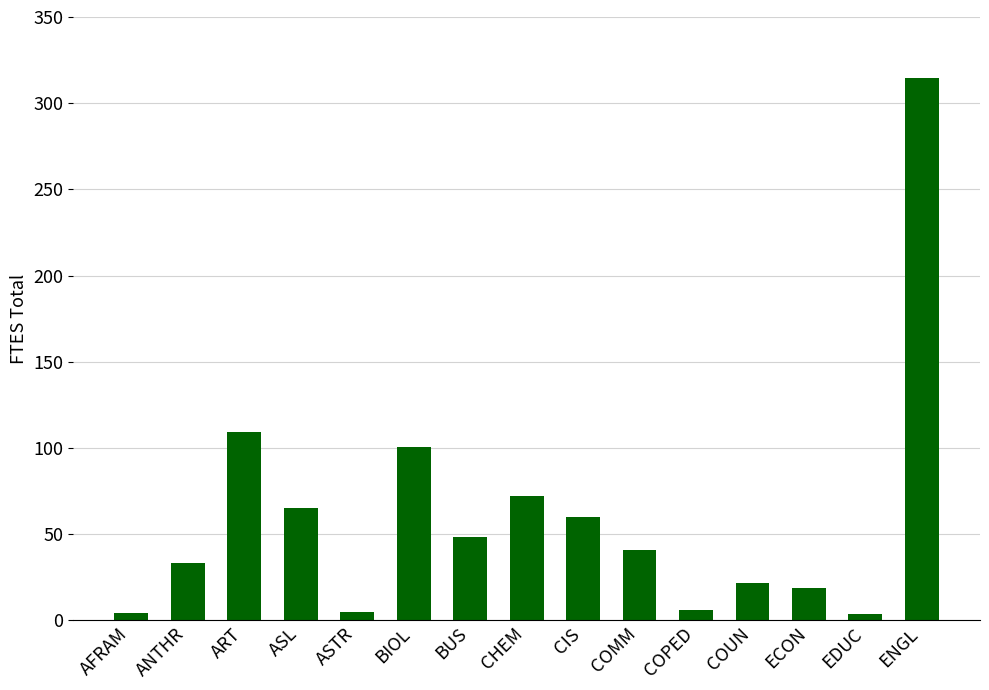

What is the difference between the maximum and minimum values?

310.9